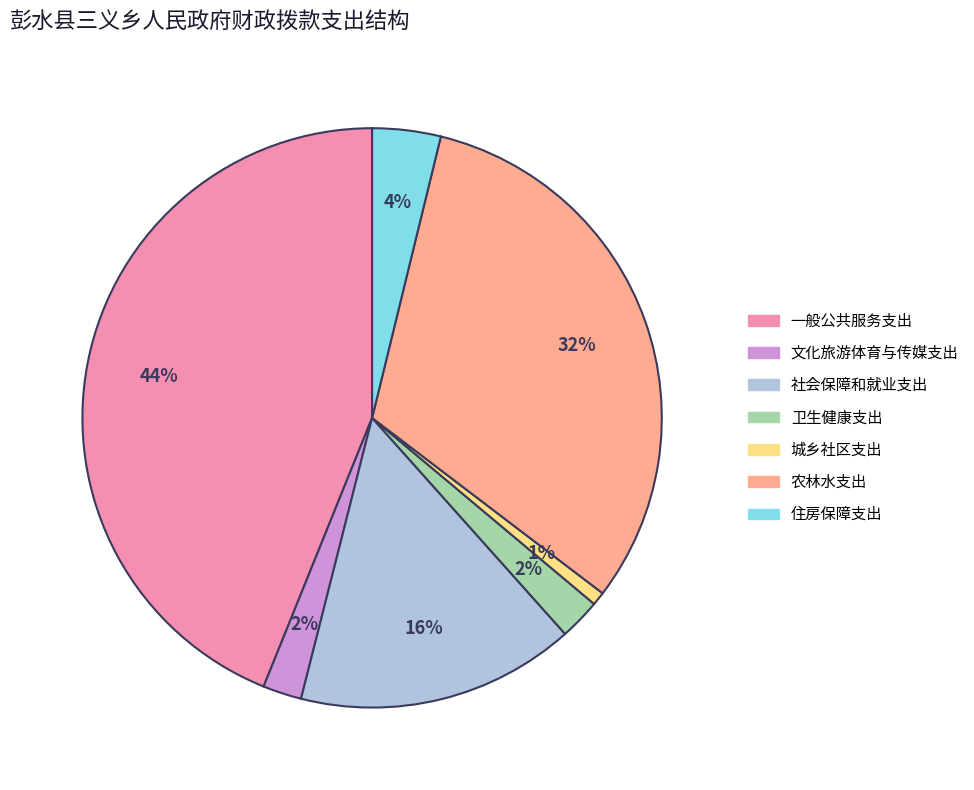

Does 卫生健康支出 represent more than half of the total?

No